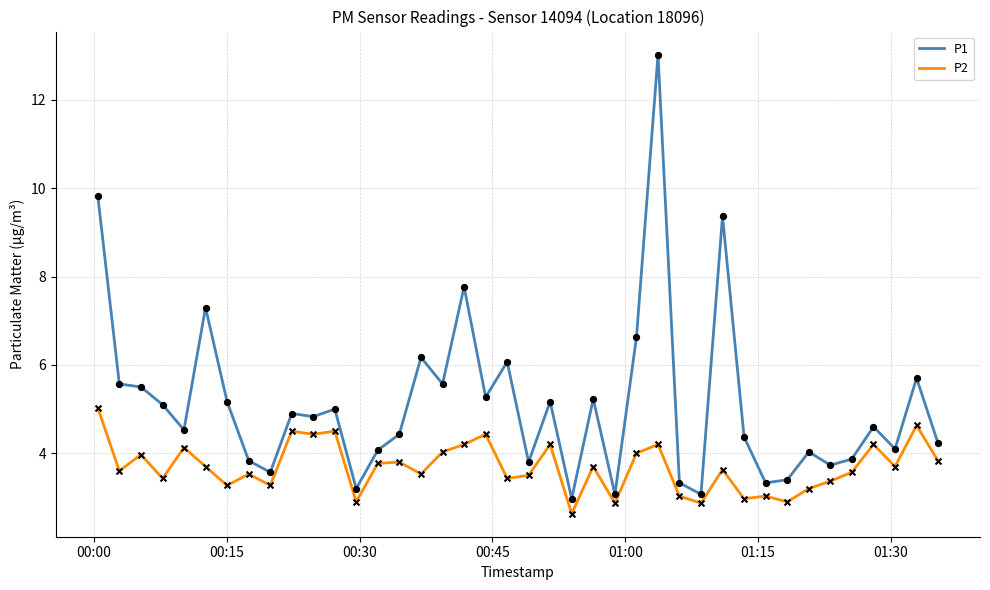

Which series has the widest spread of values?

P1